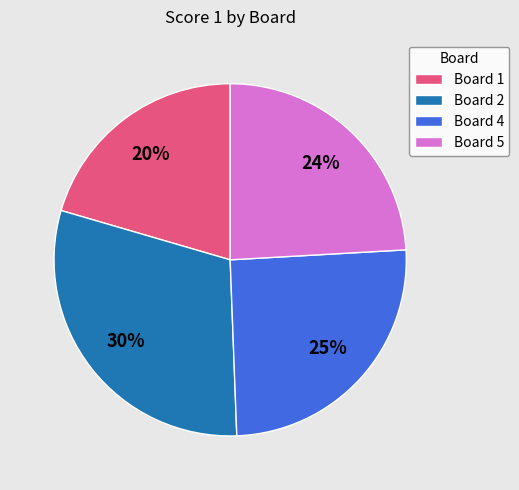

To the nearest percent, what is the difference between the Board 5 and Board 4 slice percentages?

1%